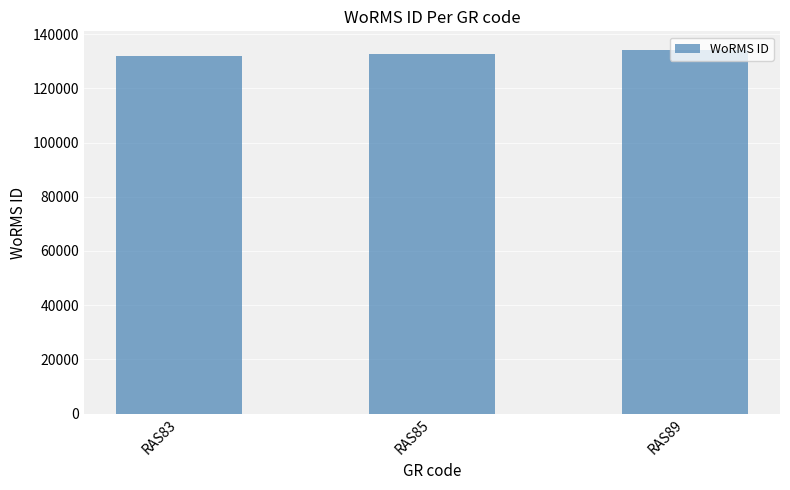

Reading left to right, transcribe all the data shown in this chart.

131807	132663	134285